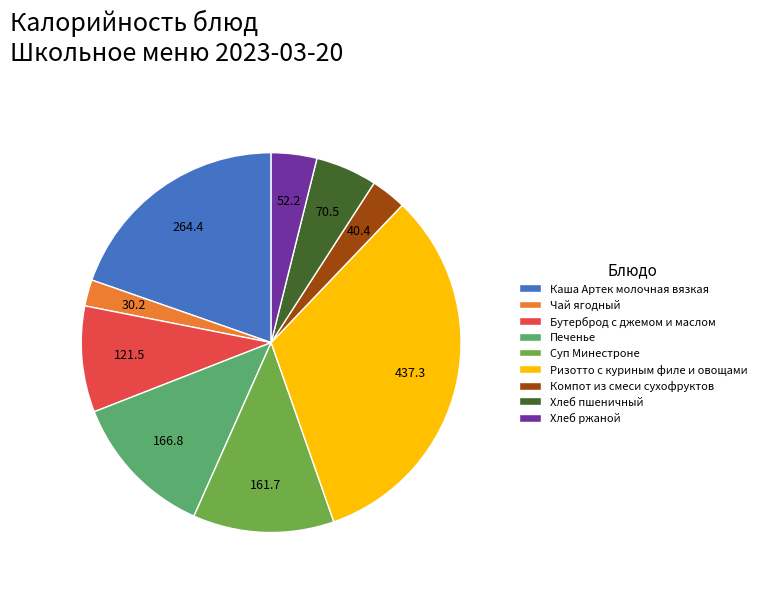

Is there a majority slice in this chart?

No